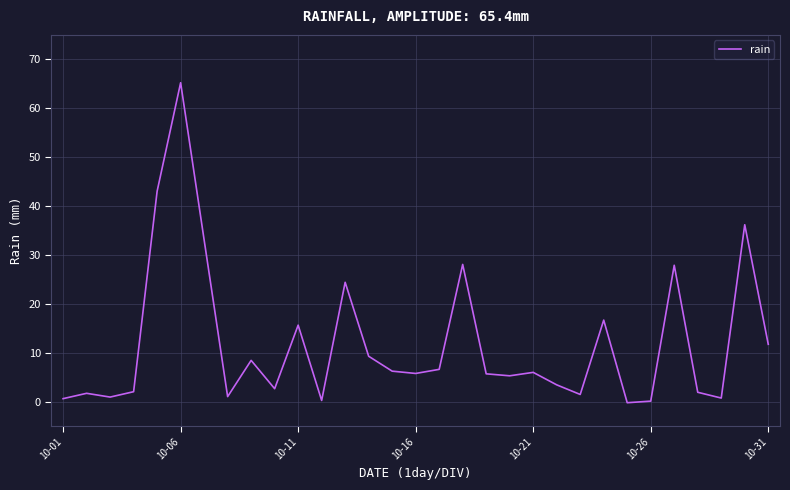

What is the difference between the maximum and minimum values?

65.4